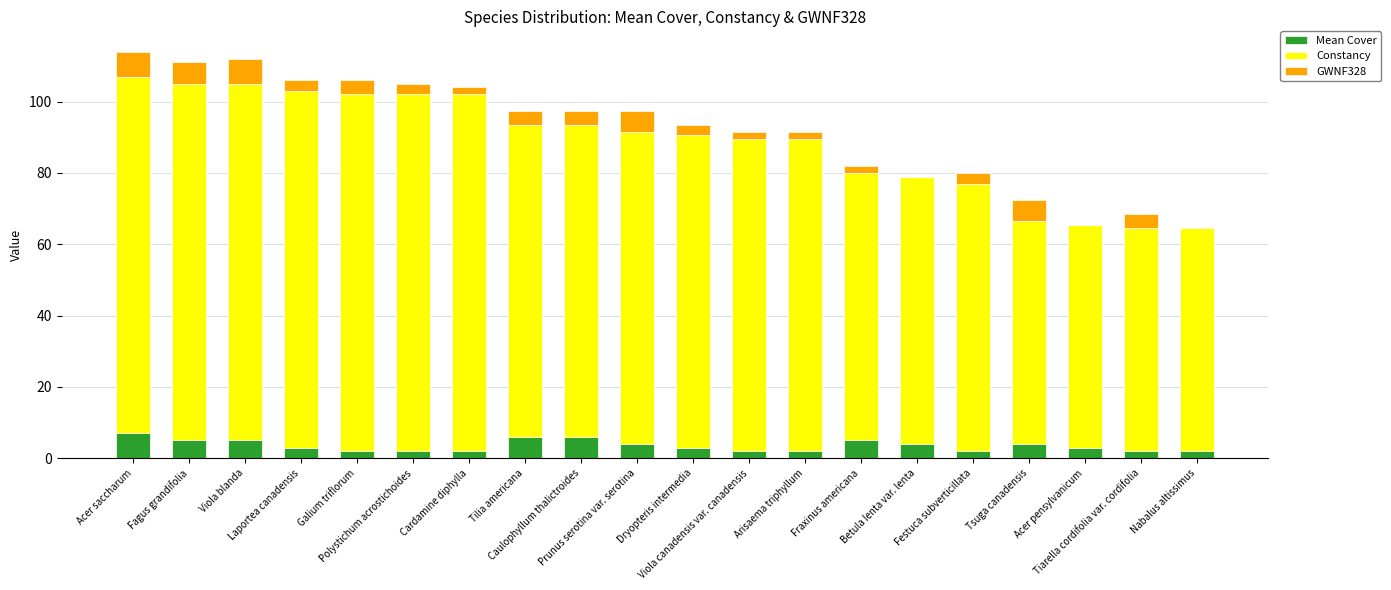

Which category has the highest value in the Mean Cover series?

Acer saccharum